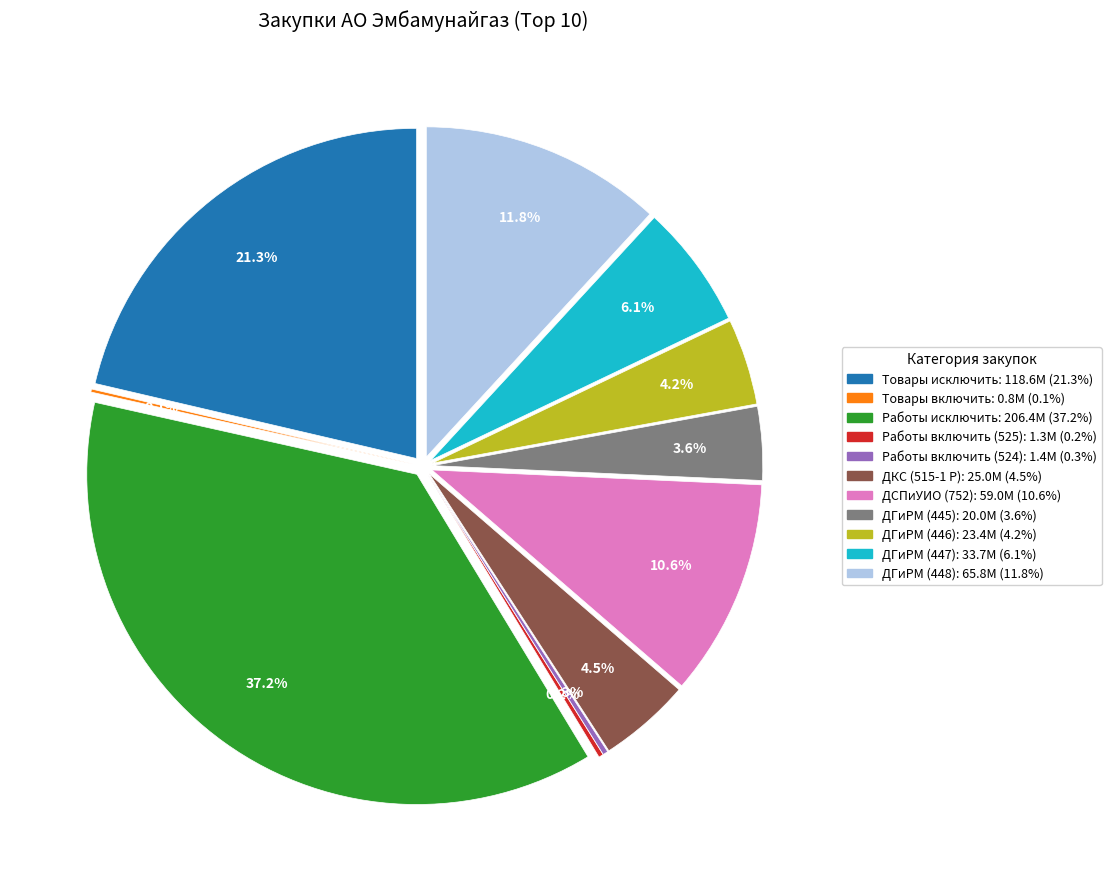

Is ДГиРМ (448) the majority of the pie?

No